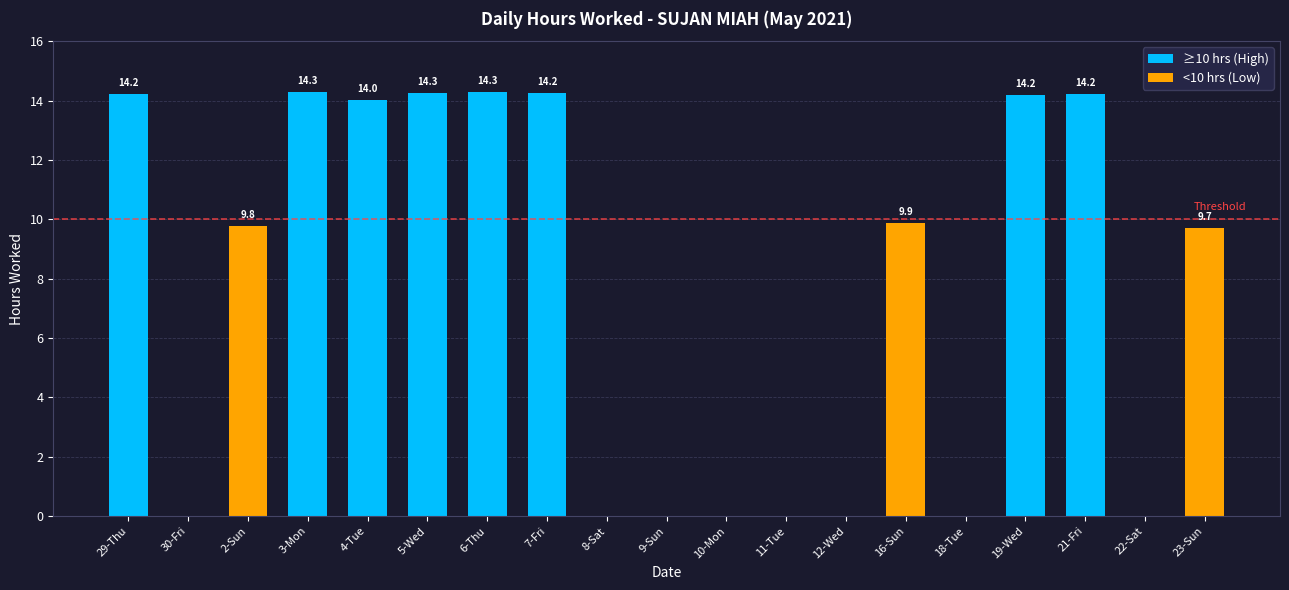

What is the average value?

7.5